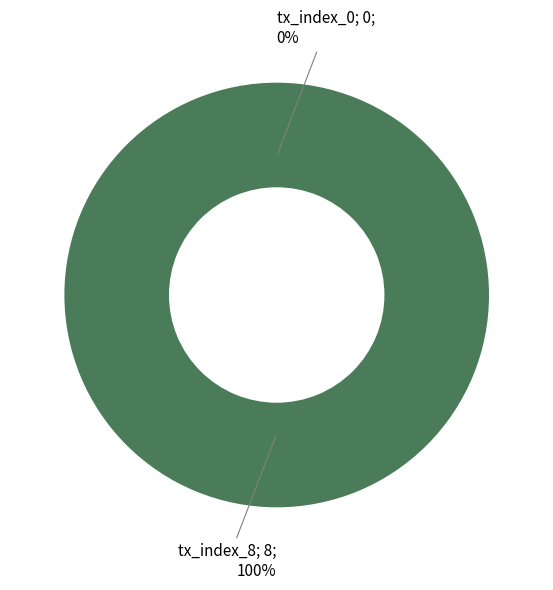

Is it true that tx_index_8 is 99% of the pie?

False